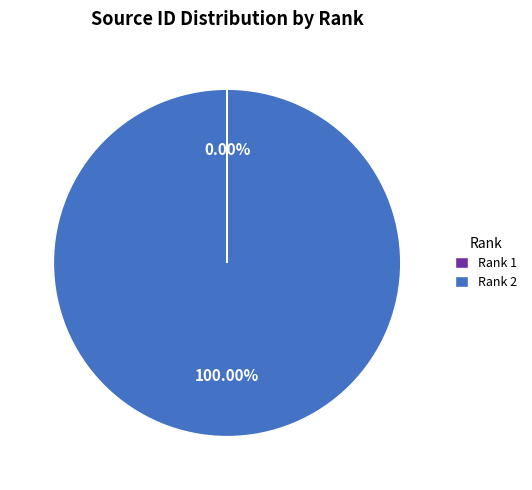

To the nearest percent, what is the average slice percentage?

50%